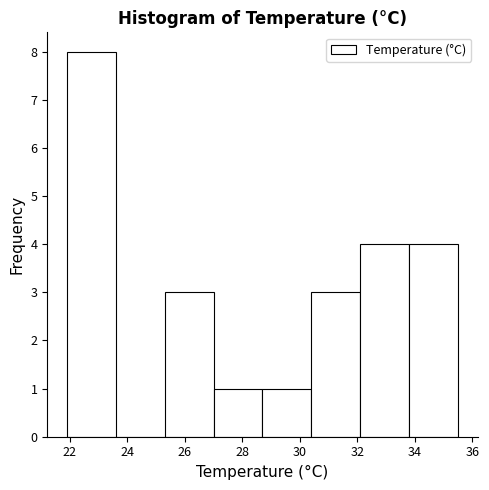

Reading left to right, list every bar in this chart as the range it spans on the x-axis followed by its height. Neither the bar edges nor the heights are printed on the chart, so give them approximately, as read against the axes.

21.9 to 23.6: 8
23.6 to 25.3: 0
25.3 to 27.0: 3
27.0 to 28.7: 1
28.7 to 30.4: 1
30.4 to 32.1: 3
32.1 to 33.8: 4
33.8 to 35.5: 4